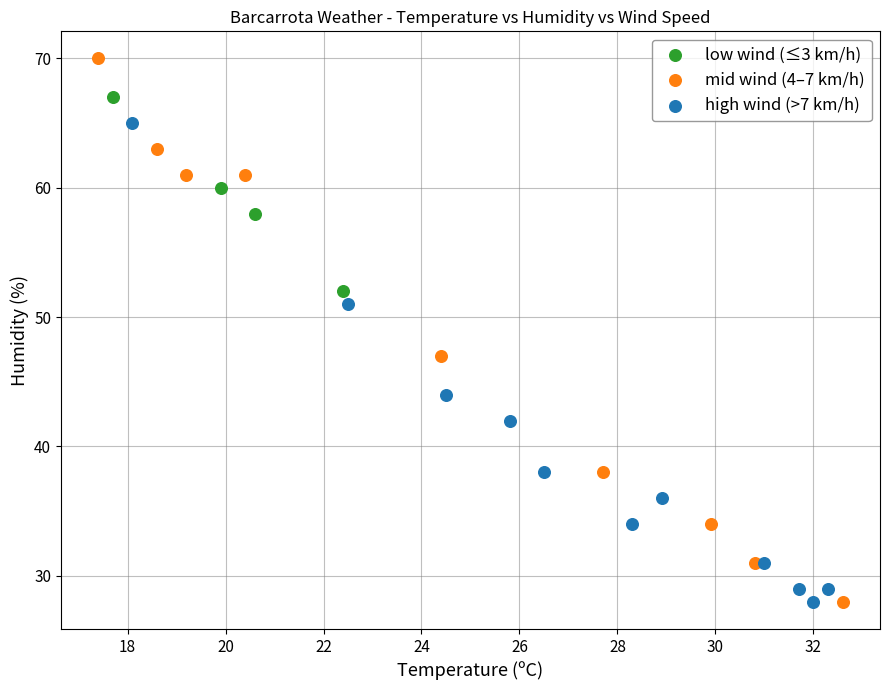

Which series reaches the maximum Y coordinate?

mid wind (4–7 km/h)